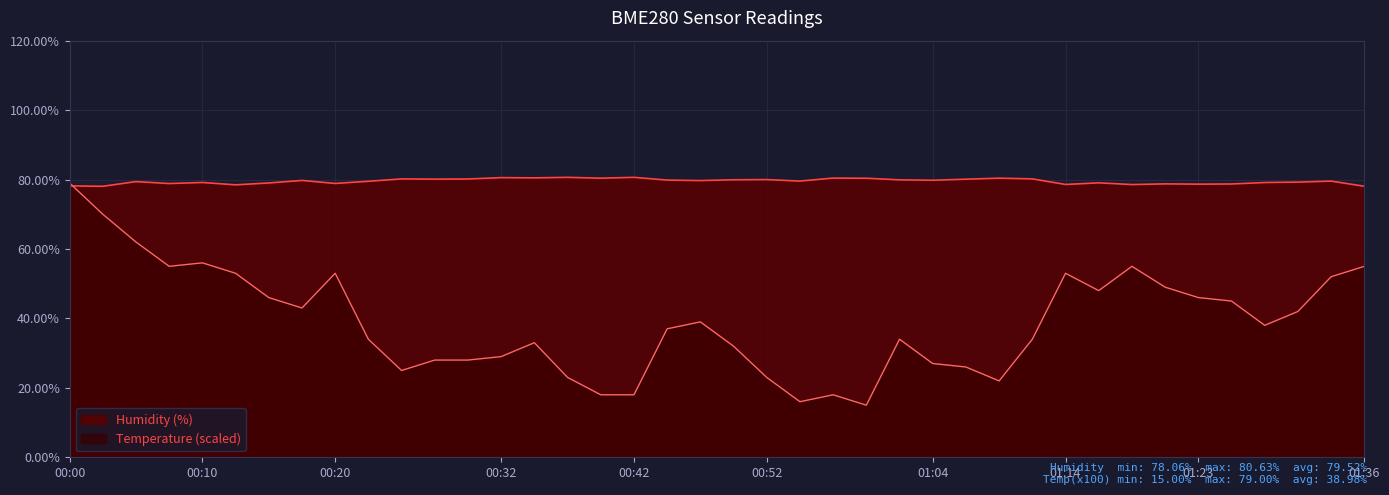

What are all the series names shown in the legend?

Humidity (%), Temperature (scaled)